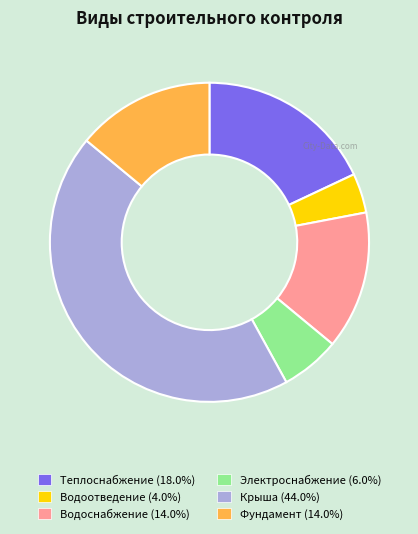

Does any single category account for the majority?

No